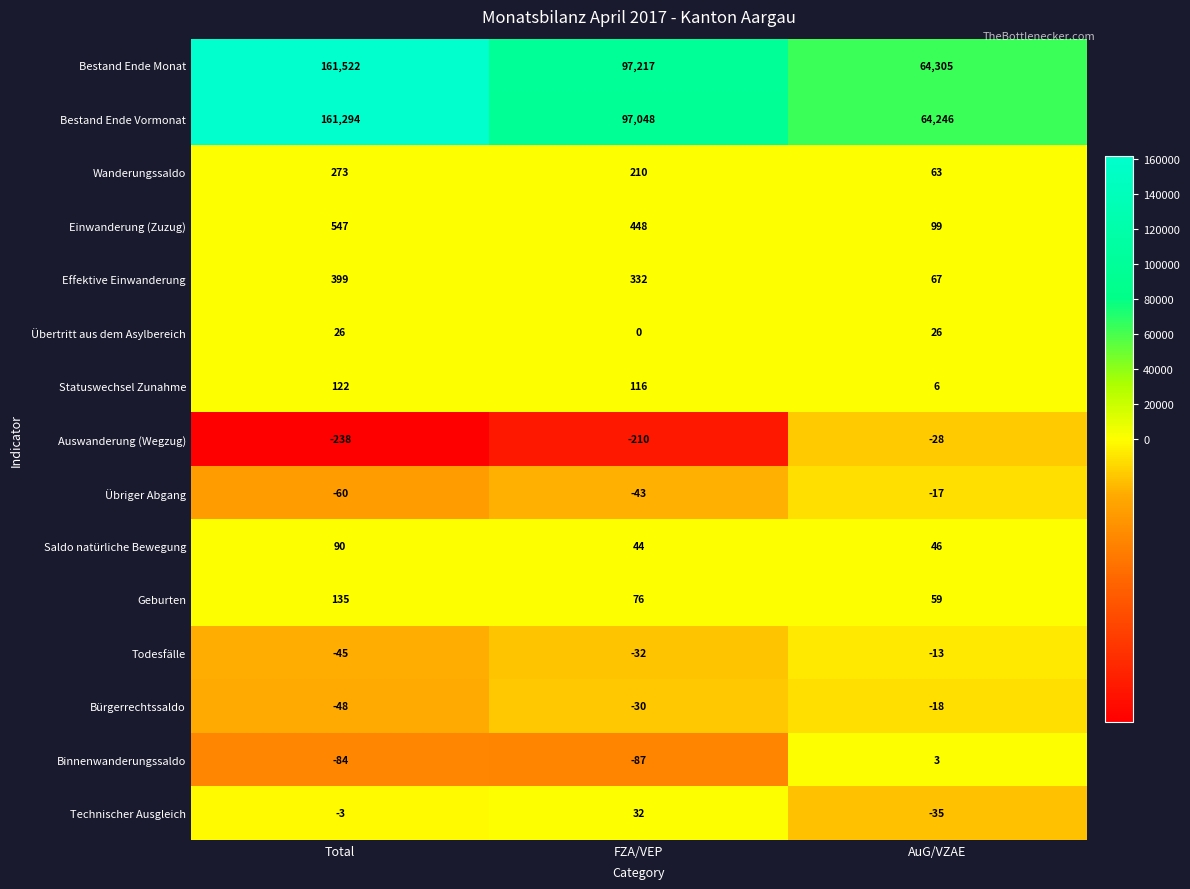

What is the difference between the maximum and second lowest values in the Effektive Einwanderung series?

67